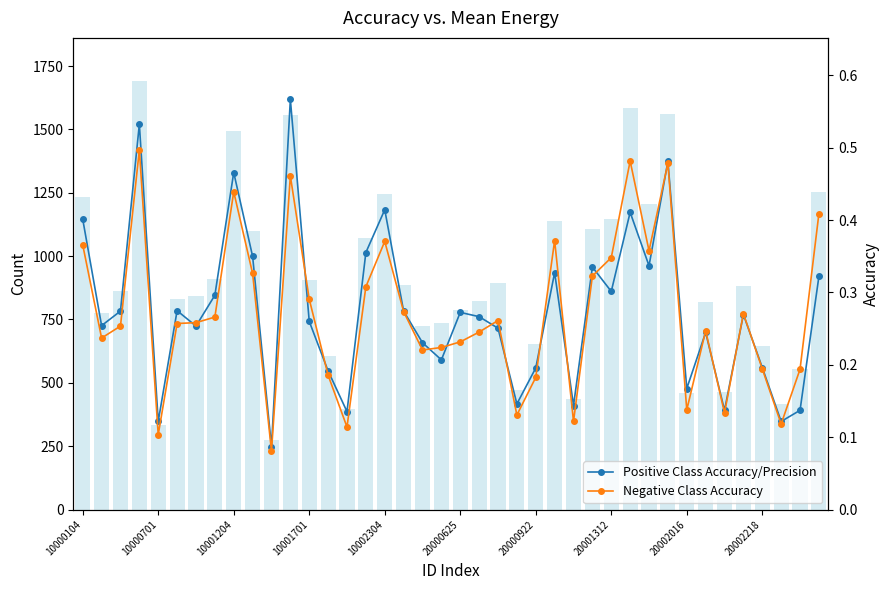

How many interior local valleys does the Positive Class Accuracy/Precision series have?

13